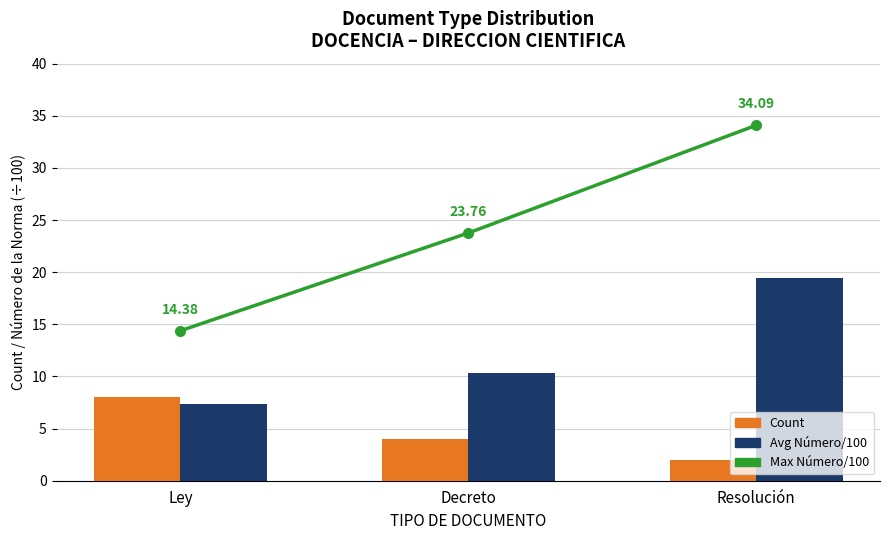

Reading left to right, extract all data points from this chart.

Max Número/100: 14.4	23.8	34.1
Count: 8.0	4.0	2.0
Avg Número/100: 7.3	10.4	19.4